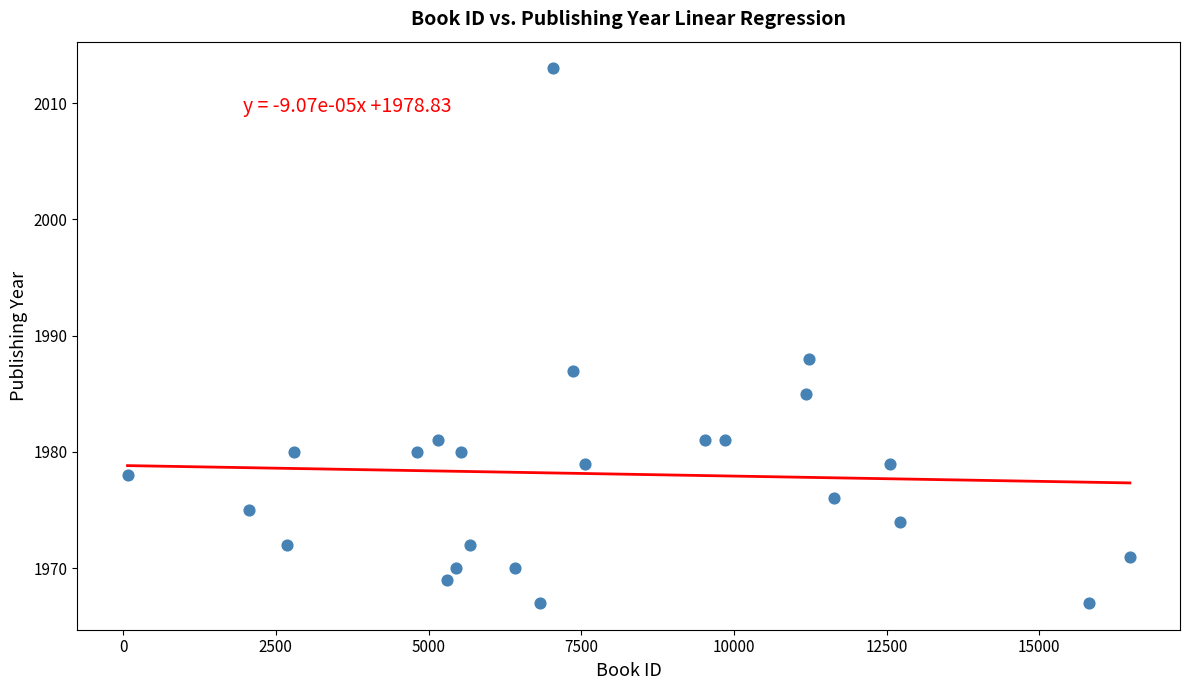

What is the range of X values (max minus min)?

16413